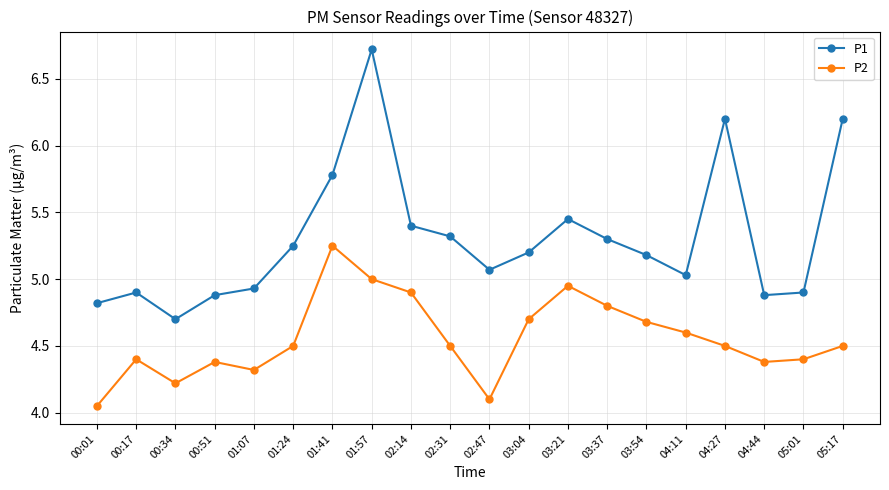

At which category is the sum across all series the highest?

01:57